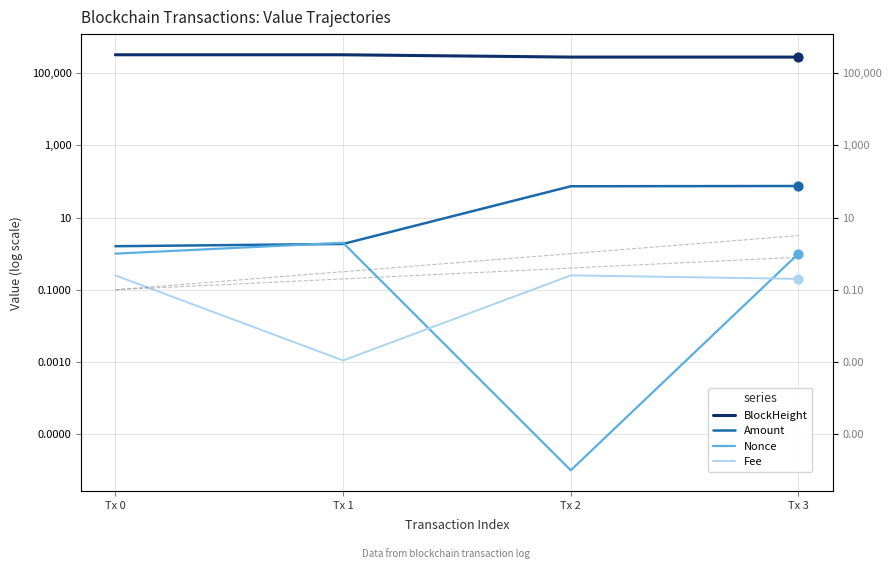

What is the total value across all series at Tx 0?

322126.9